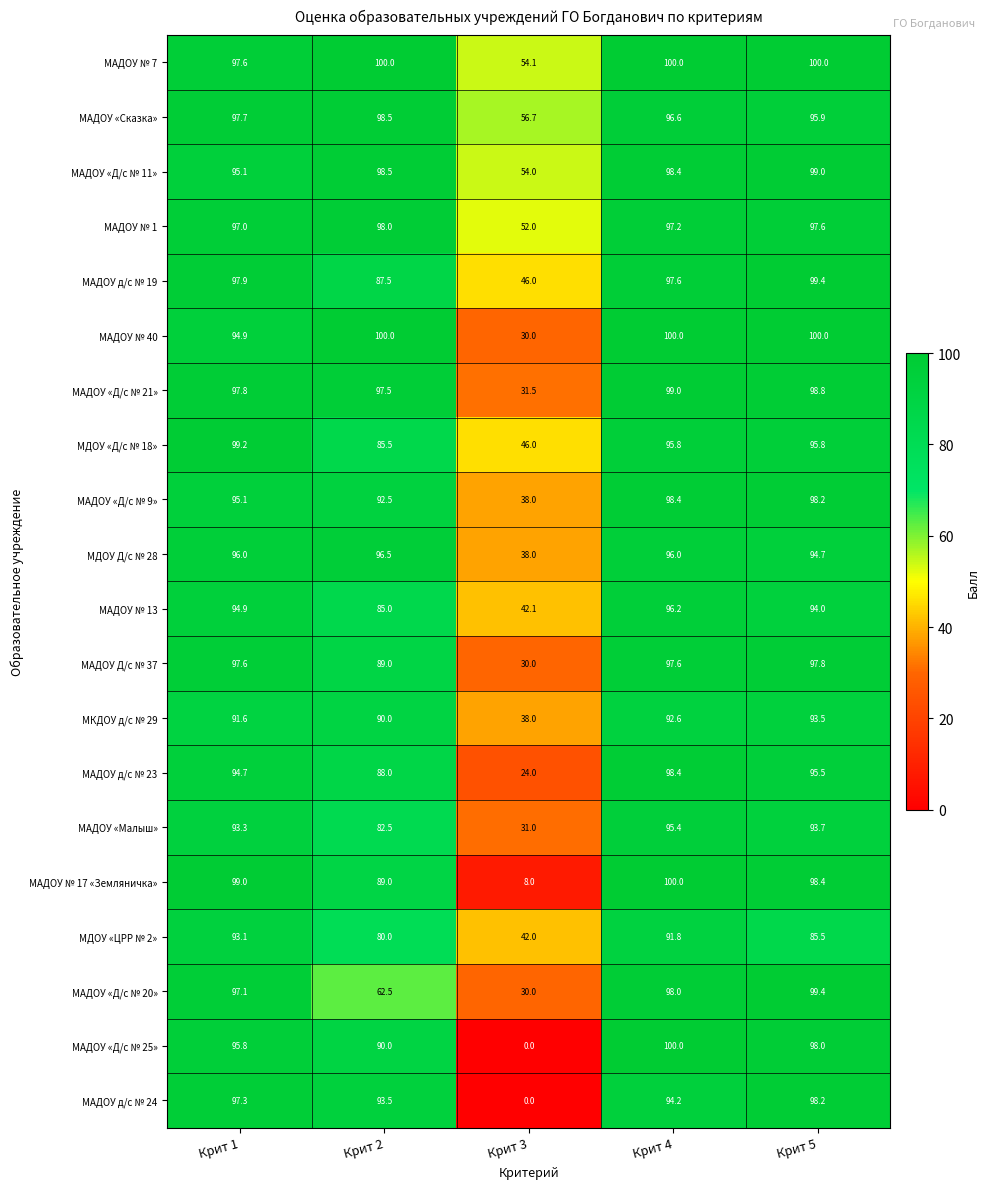

How many values in the МКДОУ д/с № 29 series are below 91?

2